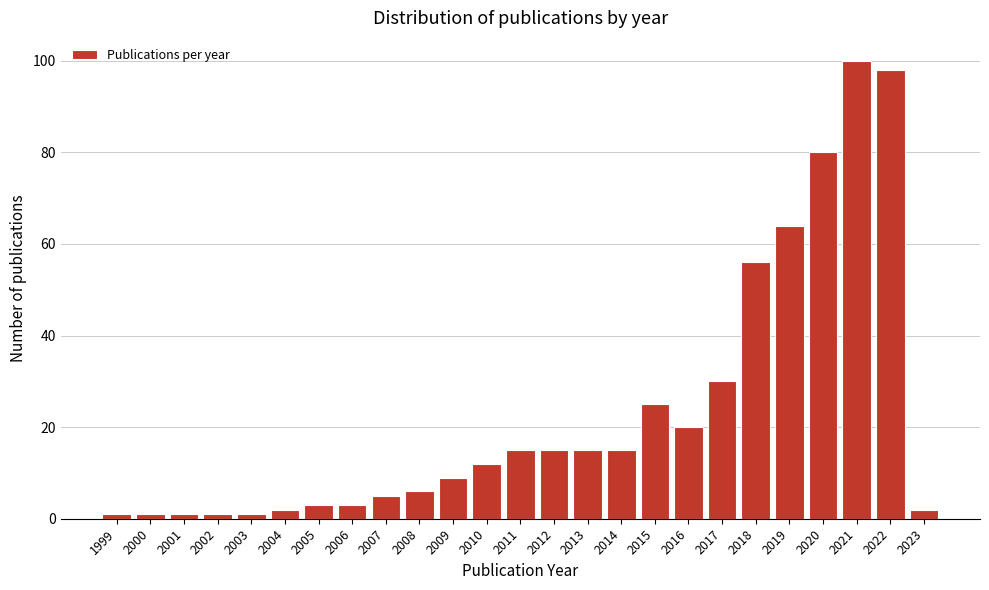

Reading left to right, transcribe all the data shown in this chart.

1999=1	2000=1	2001=1	2002=1	2003=1	2004=2	2005=3	2006=3	2007=5	2008=6	2009=9	2010=12	2011=15	2012=15	2013=15	2014=15	2015=25	2016=20	2017=30	2018=56	2019=64	2020=80	2021=100	2022=98	2023=2